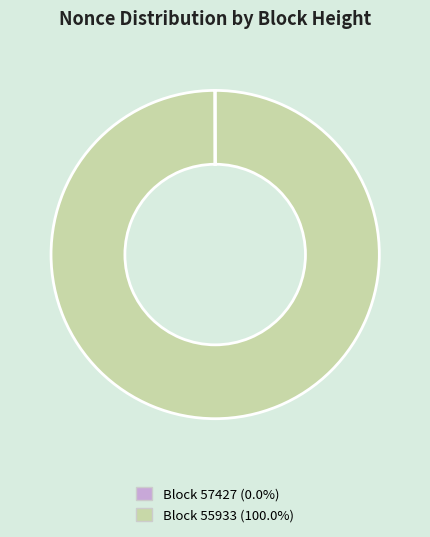

Is there any slice that represents more than half of the pie?

Yes